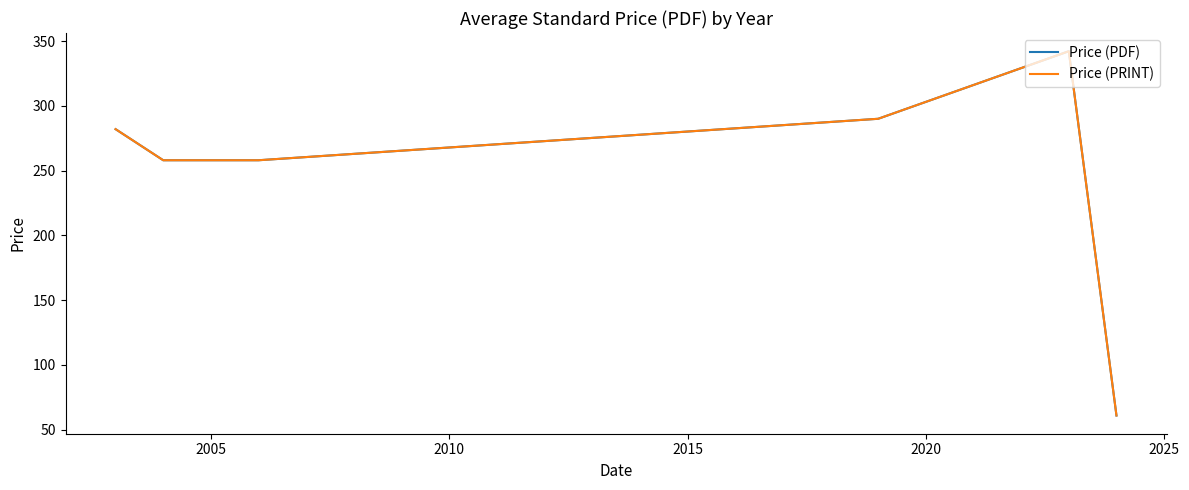

How many lines are shown in the chart?

2